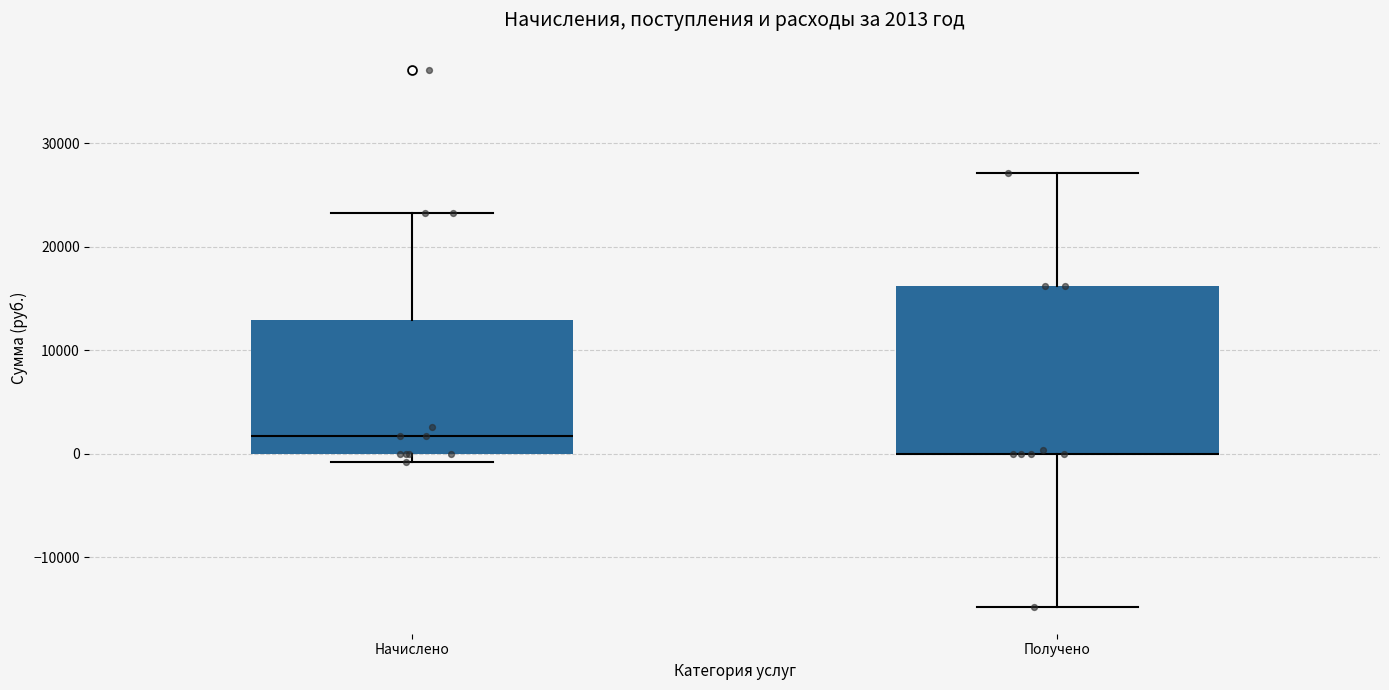

Which box is the tallest, from its lower edge to its upper edge?

Получено